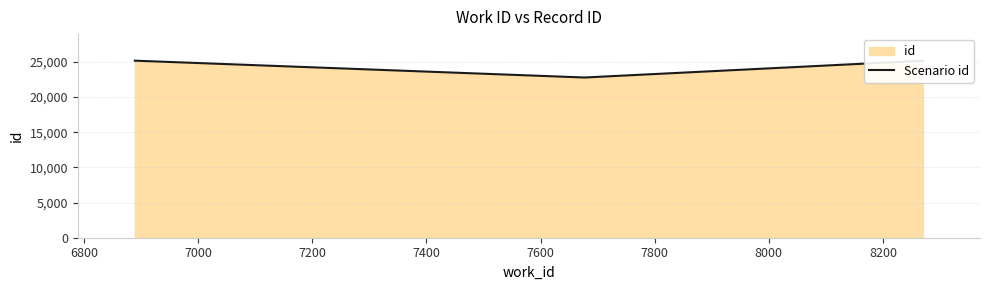

What is the value of the 2nd point from the left?

22781